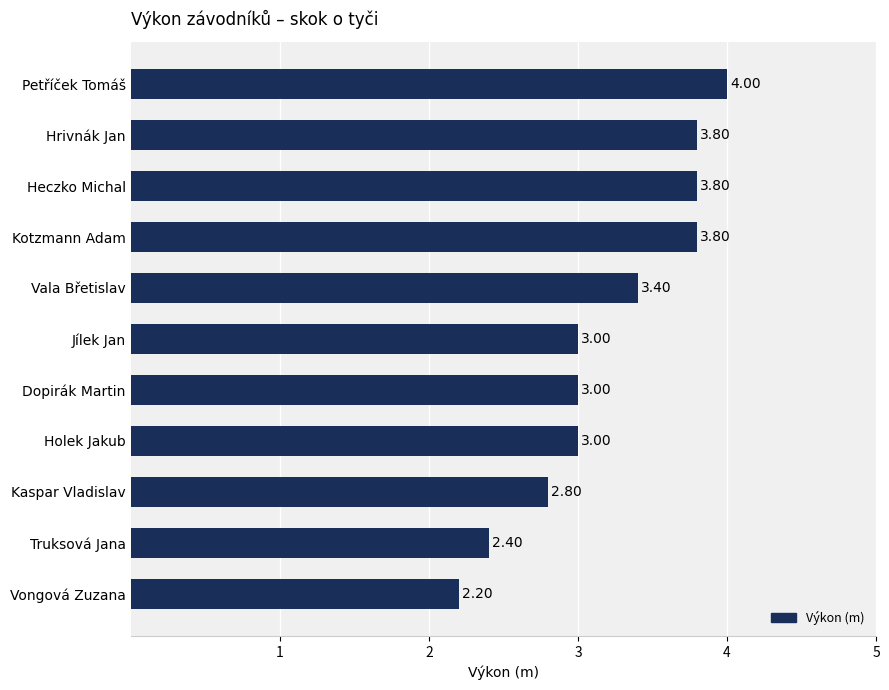

What is the average value?

3.2